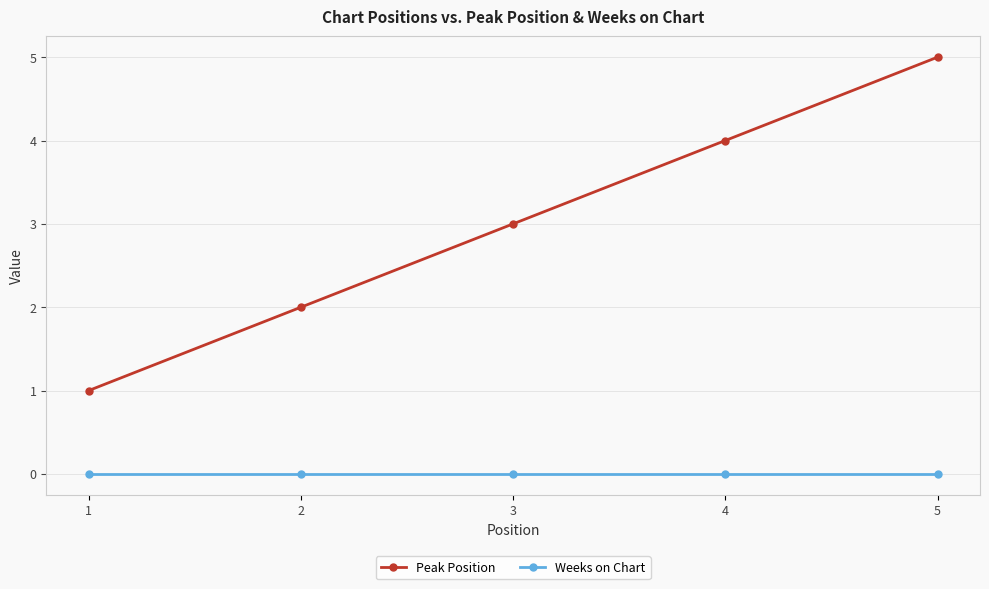

Which series has the largest total across all categories?

Peak Position